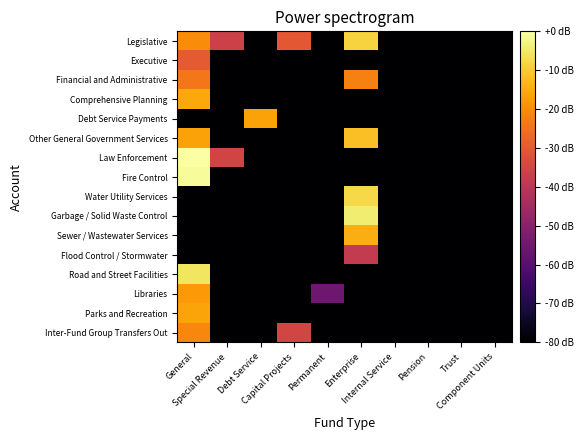

Which series has the widest spread of values?

Law Enforcement